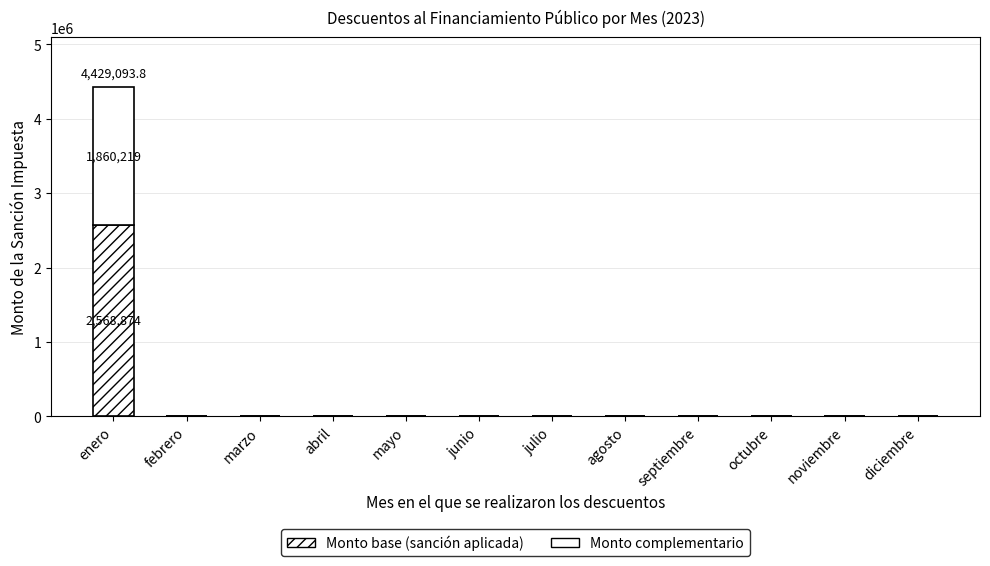

How many values in the Monto base (sanción aplicada) series exceed 0?

1